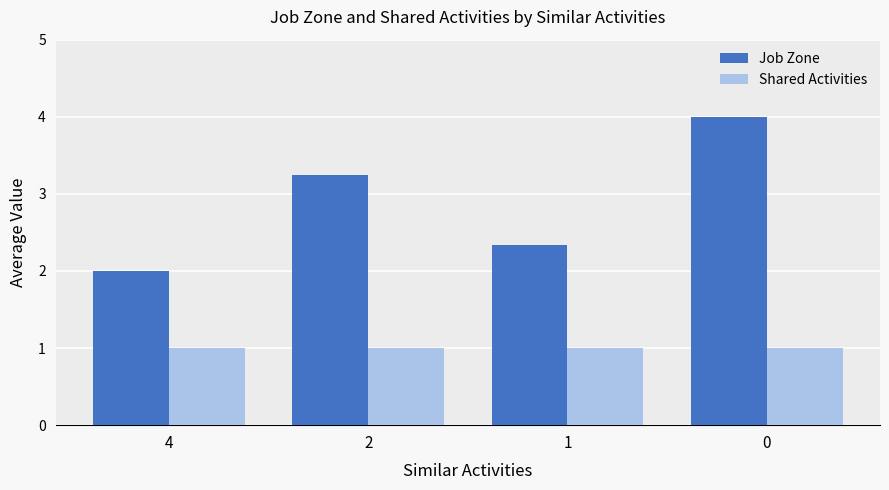

What is the sum of all Shared Activities values?

4.0